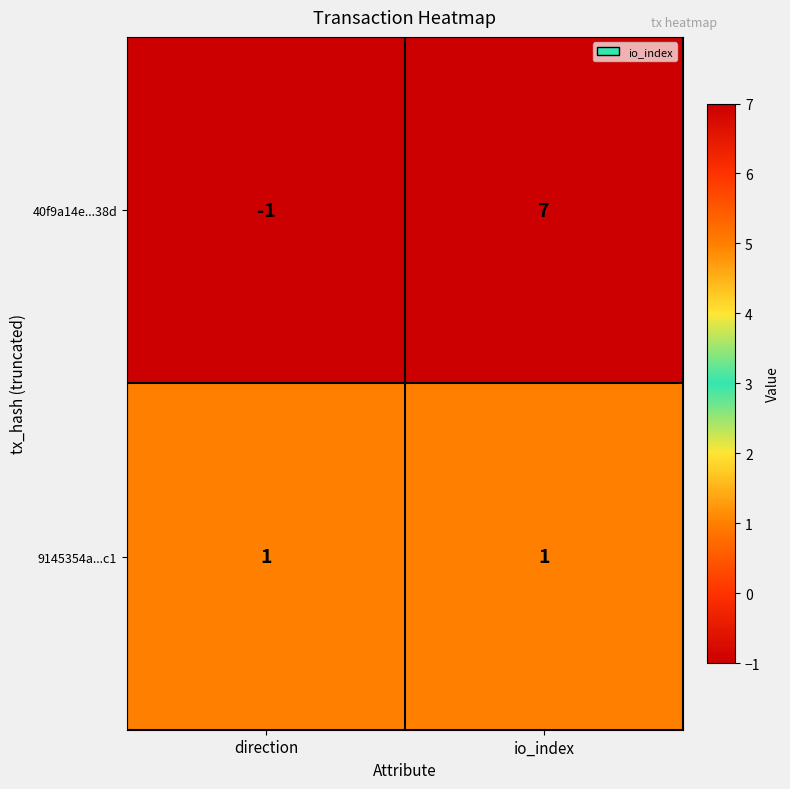

Which category has the lowest value across all series?

direction